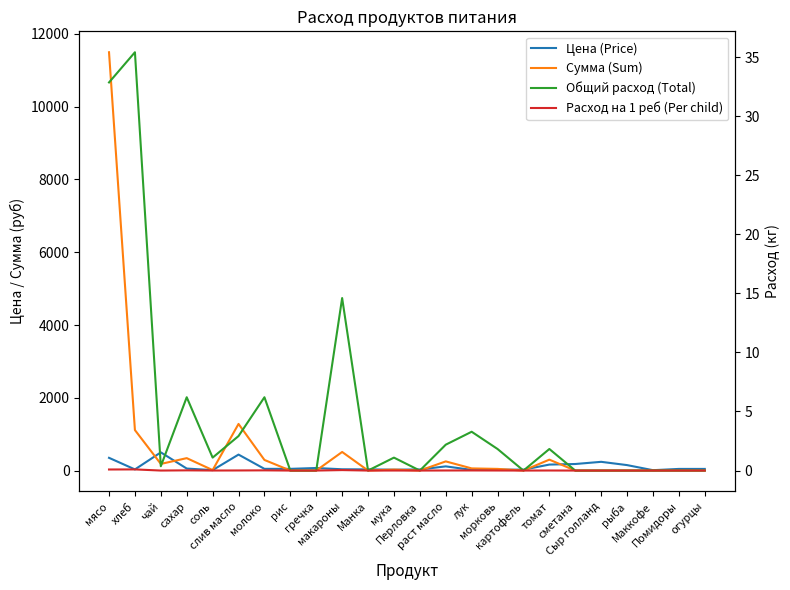

At which label does Сумма (Sum) reach its minimum?

рис